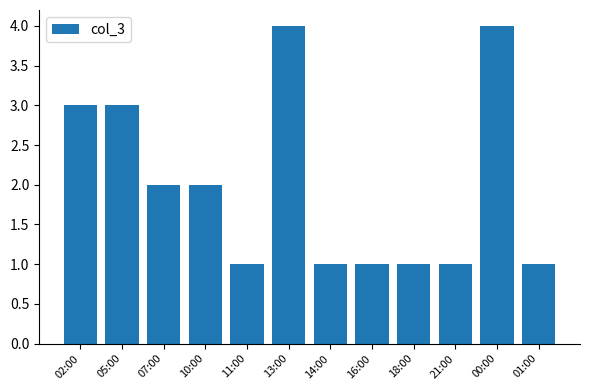

Approximately how many times larger is the value at 07:00 compared to 11:00?

2.0